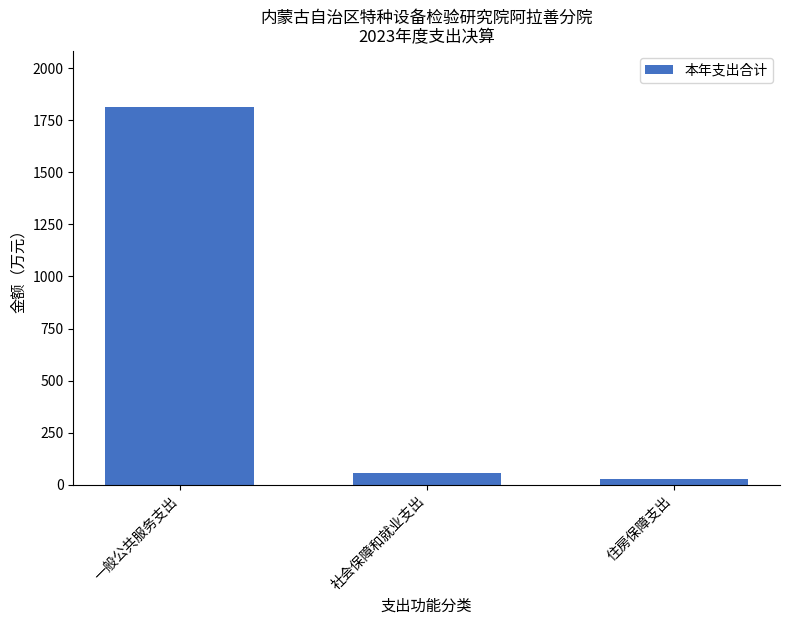

The value at 社会保障和就业支出 is 57.8. True or false?

True